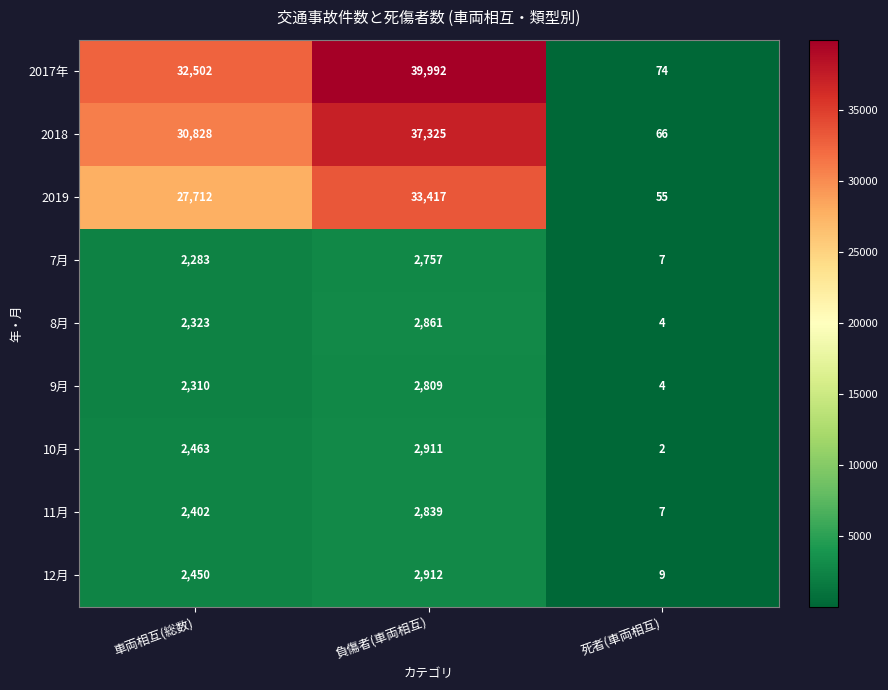

Rank the series at 負傷者(車両相互) from highest to lowest value.

2017年, 2018, 2019, 12月, 10月, 8月, 11月, 9月, 7月